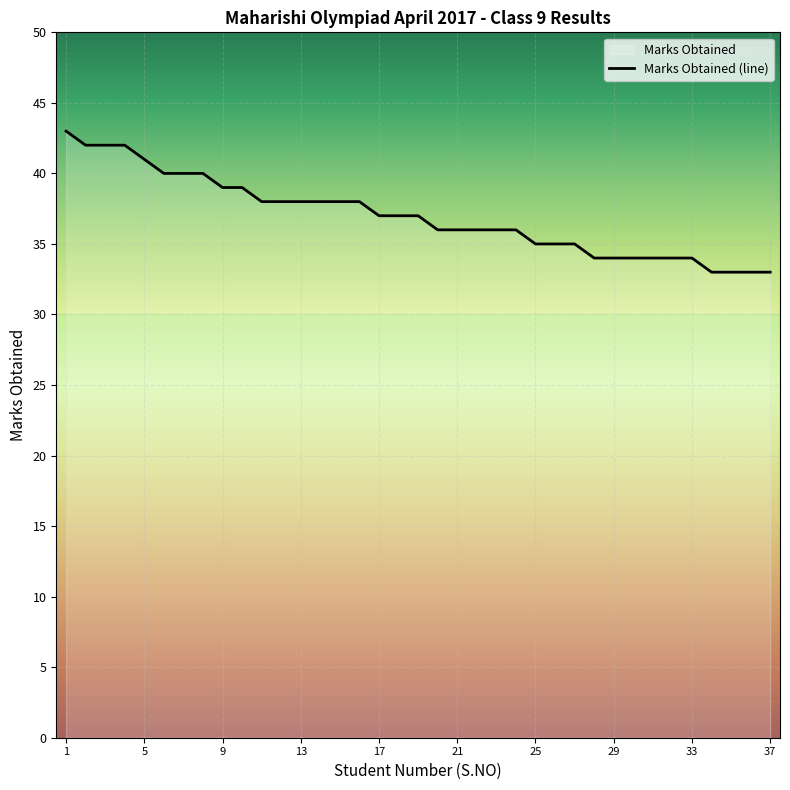

What is the difference between the maximum and second lowest values?

10